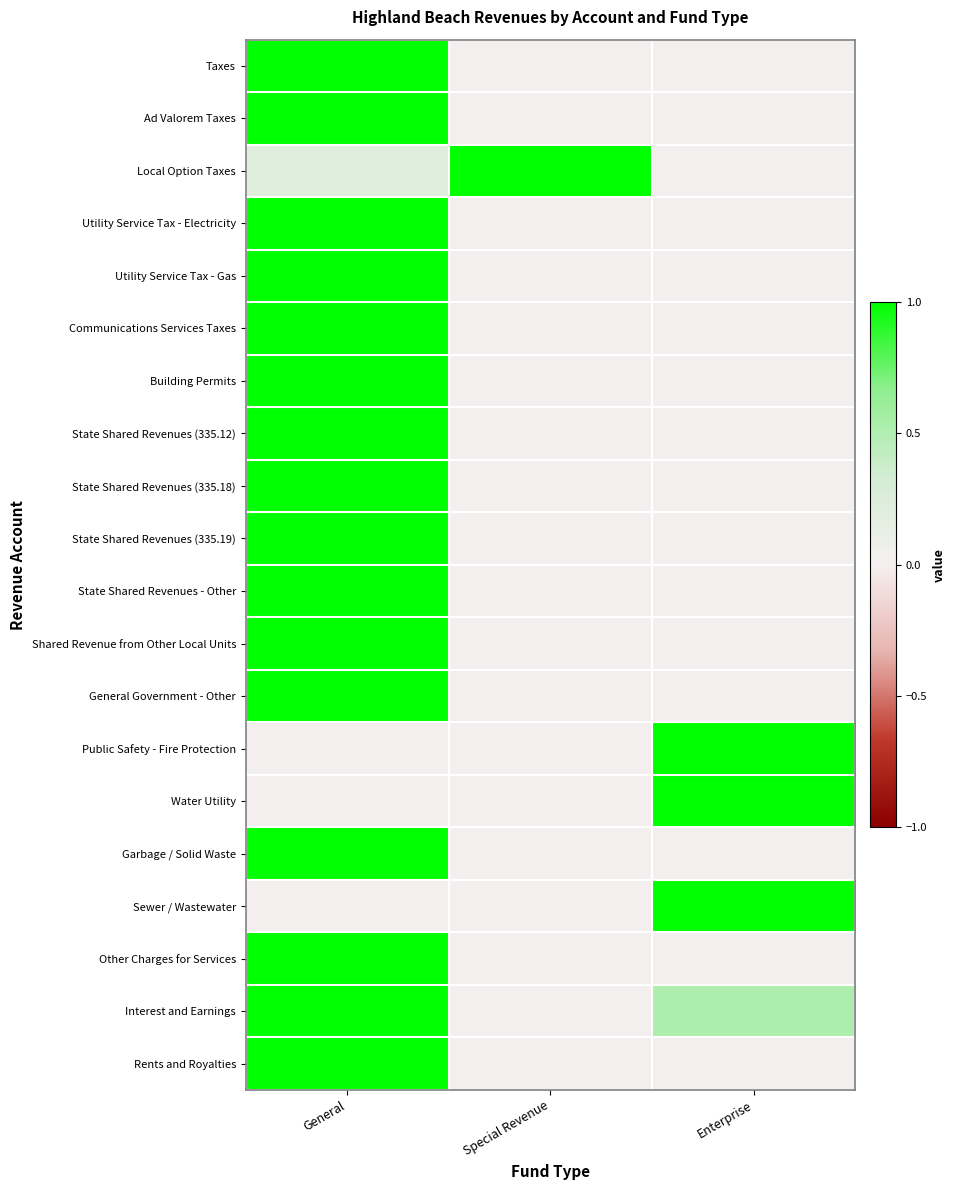

Reading right to left, what are all the values shown in this chart?

Taxes: Enterprise=0.0	Special Revenue=0.0	General=1.0
Ad Valorem Taxes: Enterprise=0.0	Special Revenue=0.0	General=1.0
Local Option Taxes: Enterprise=0.0	Special Revenue=1.0	General=0.2
Utility Service Tax - Electricity: Enterprise=0.0	Special Revenue=0.0	General=1.0
Utility Service Tax - Gas: Enterprise=0.0	Special Revenue=0.0	General=1.0
Communications Services Taxes: Enterprise=0.0	Special Revenue=0.0	General=1.0
Building Permits: Enterprise=0.0	Special Revenue=0.0	General=1.0
State Shared Revenues (335.12): Enterprise=0.0	Special Revenue=0.0	General=1.0
State Shared Revenues (335.18): Enterprise=0.0	Special Revenue=0.0	General=1.0
State Shared Revenues (335.19): Enterprise=0.0	Special Revenue=0.0	General=1.0
State Shared Revenues - Other: Enterprise=0.0	Special Revenue=0.0	General=1.0
Shared Revenue from Other Local Units: Enterprise=0.0	Special Revenue=0.0	General=1.0
General Government - Other: Enterprise=0.0	Special Revenue=0.0	General=1.0
Public Safety - Fire Protection: Enterprise=1.0	Special Revenue=0.0	General=0.0
Water Utility: Enterprise=1.0	Special Revenue=0.0	General=0.0
Garbage / Solid Waste: Enterprise=0.0	Special Revenue=0.0	General=1.0
Sewer / Wastewater: Enterprise=1.0	Special Revenue=0.0	General=0.0
Other Charges for Services: Enterprise=0.0	Special Revenue=0.0	General=1.0
Interest and Earnings: Enterprise=0.5	Special Revenue=0.0	General=1.0
Rents and Royalties: Enterprise=0.0	Special Revenue=0.0	General=1.0